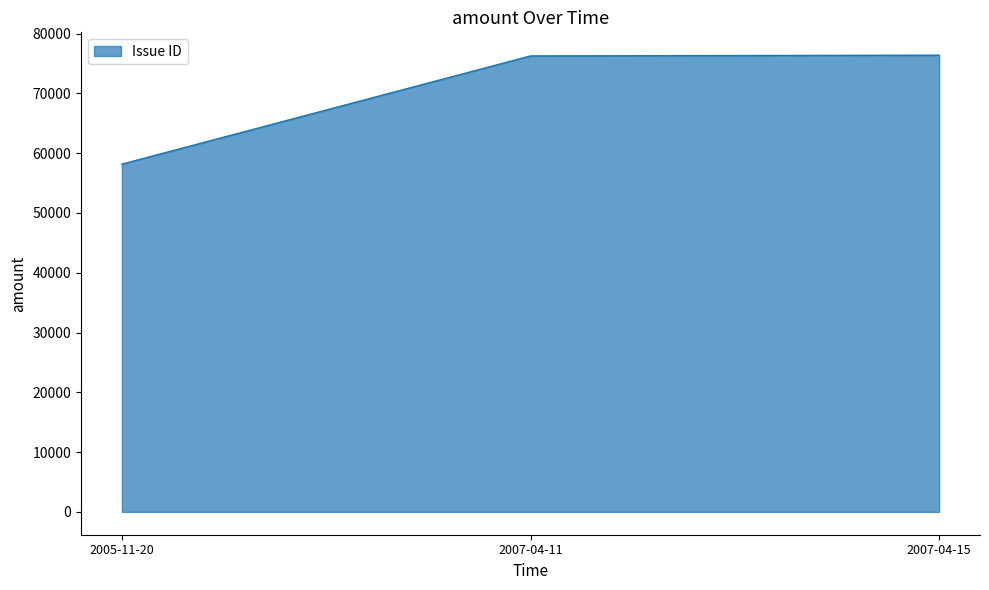

What is the smallest value displayed?

58157